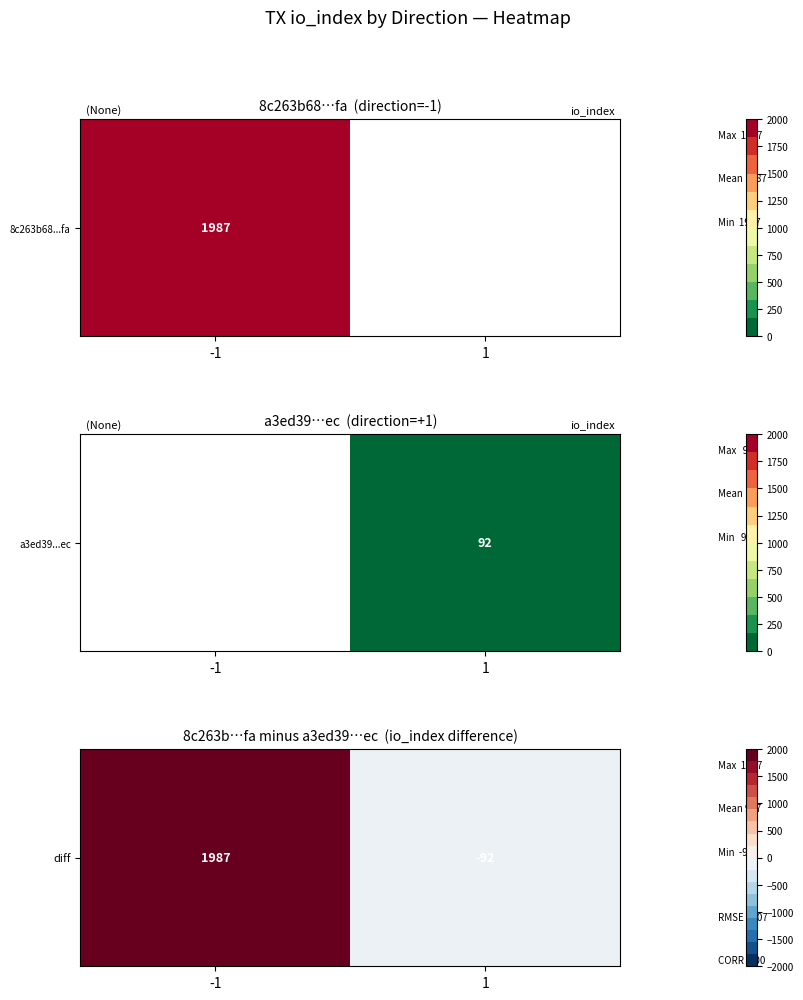

What is the greatest value displayed?

1987